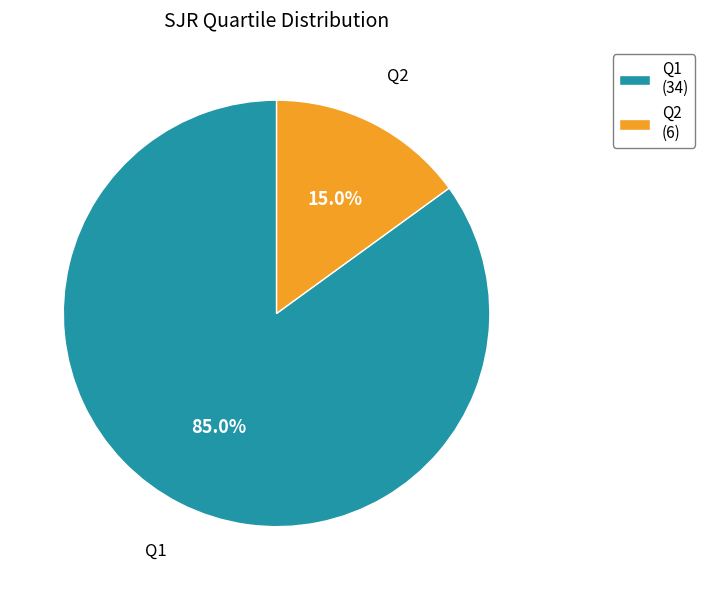

To the nearest percent, what is the average slice percentage?

50%